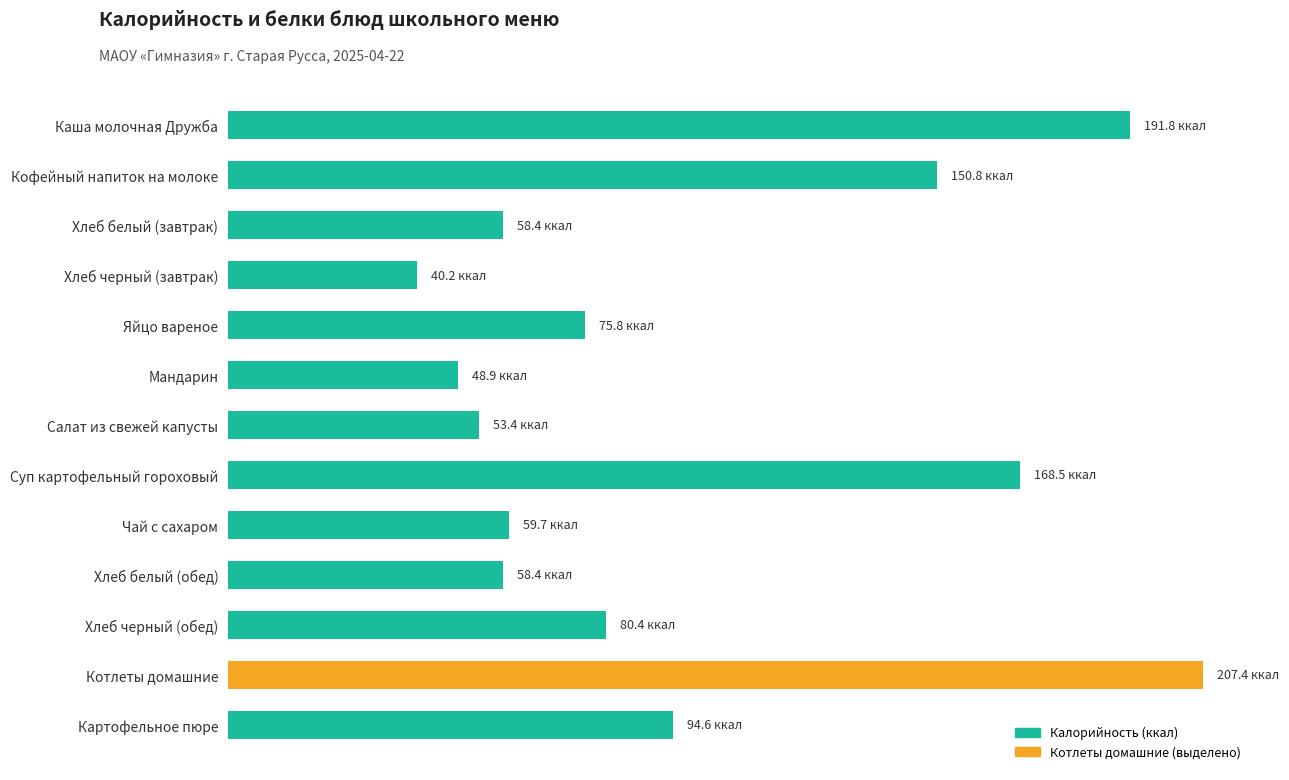

Are the bars horizontal?

Yes